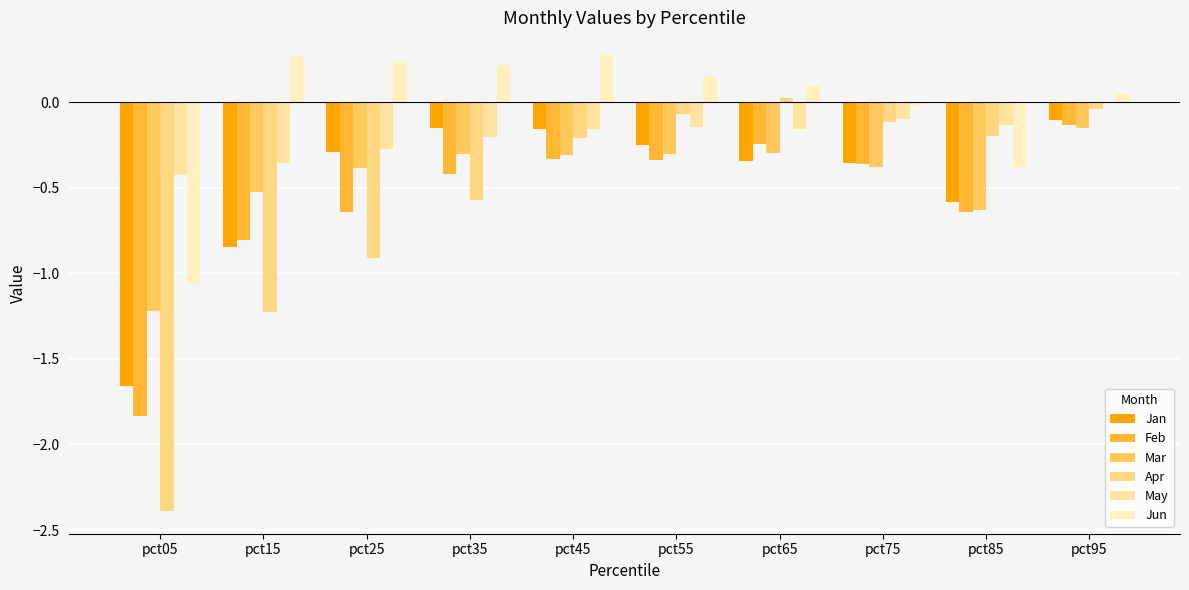

How many groups of bars are there?

10